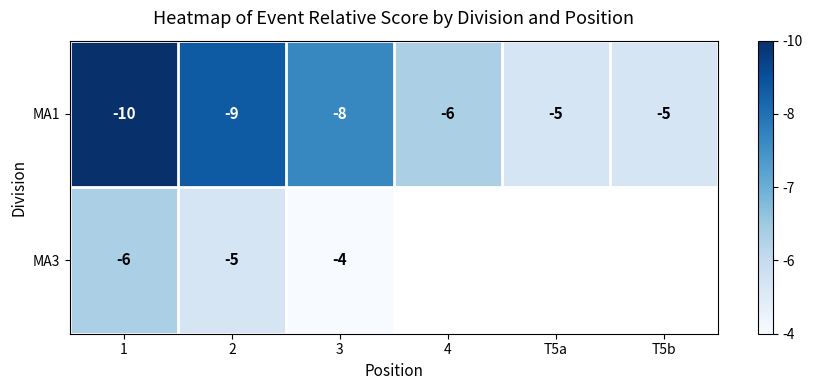

What is the spread (max minus min) of values at 2?

4